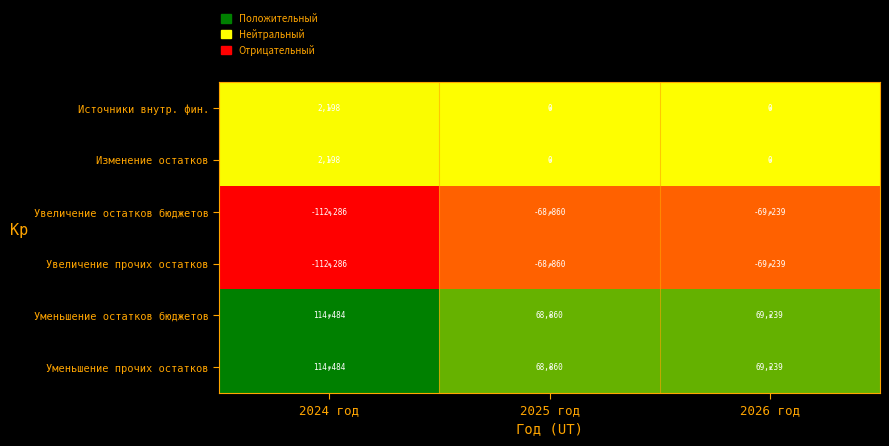

What is the approximate value of Источники внутр. фин. at 2024 год, to the nearest 10?

2200